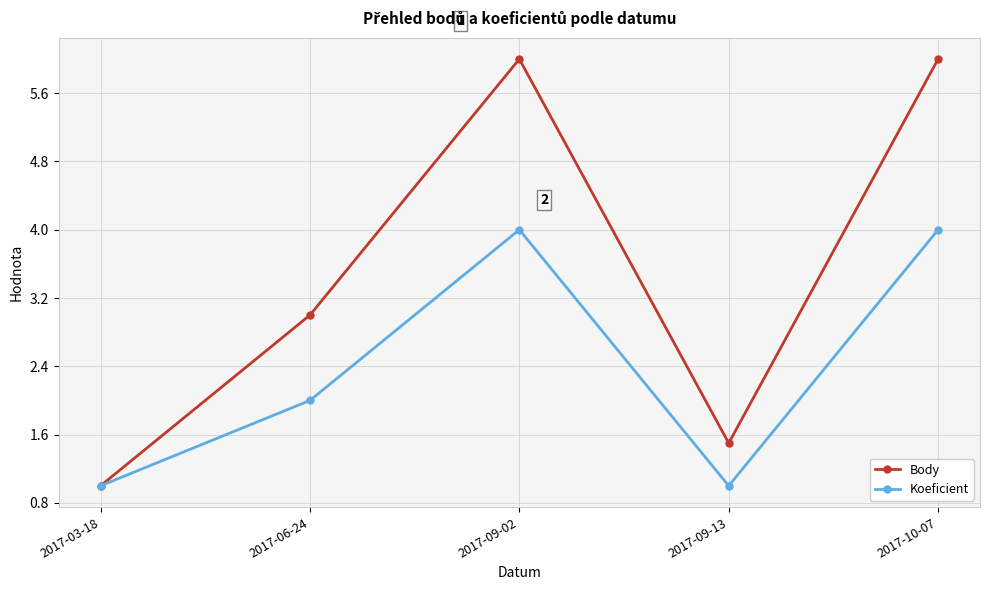

How many Koeficient values are between 1 and 4?

5